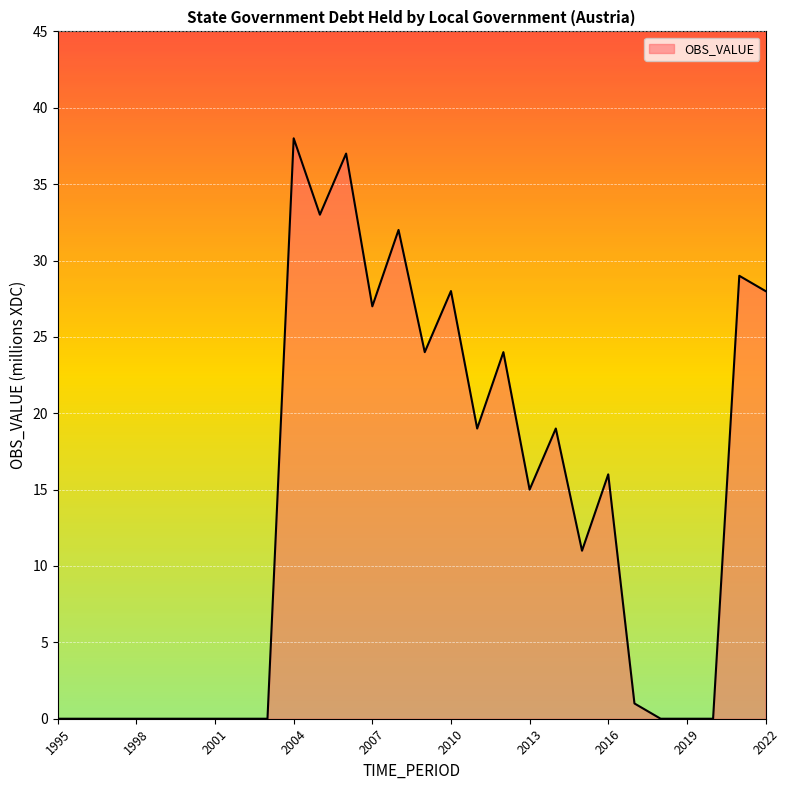

What is the maximum value shown in the chart?

38